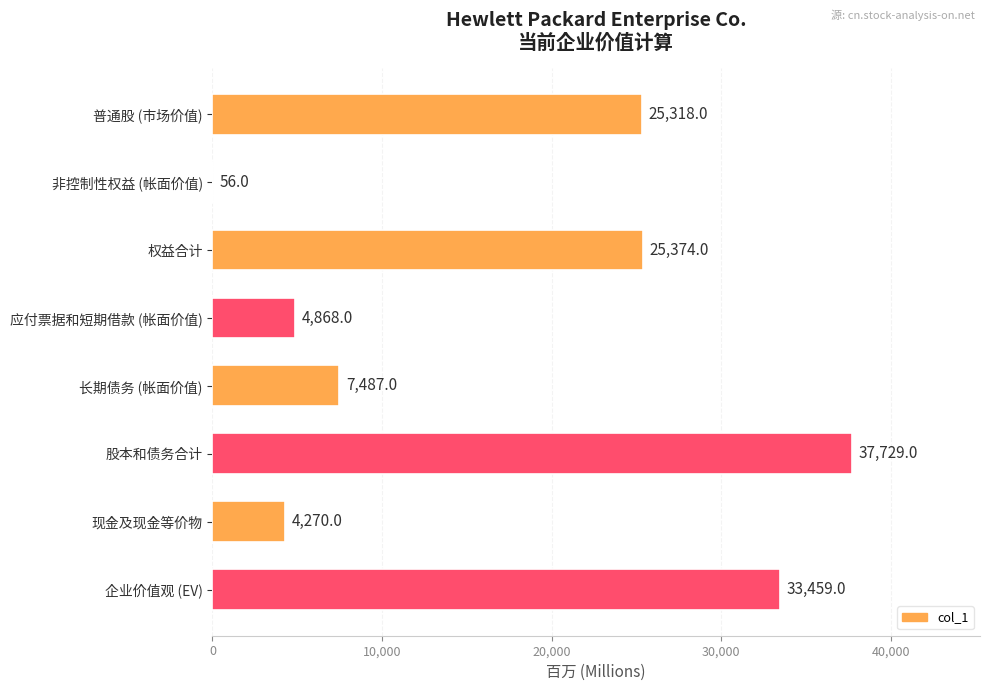

Reading top to bottom, list all the values displayed in this chart.

普通股 (市场价值)=25318	非控制性权益 (帐面价值)=56	权益合计=25374	应付票据和短期借款 (帐面价值)=4868	长期债务 (帐面价值)=7487	股本和债务合计=37729	现金及现金等价物=4270	企业价值观 (EV)=33459